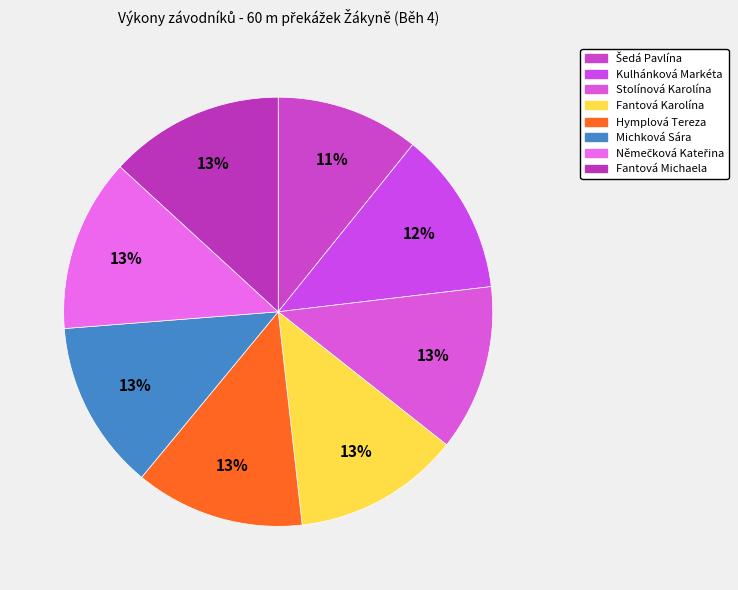

Is it true that Fantová Karolína is 13% of the pie?

True